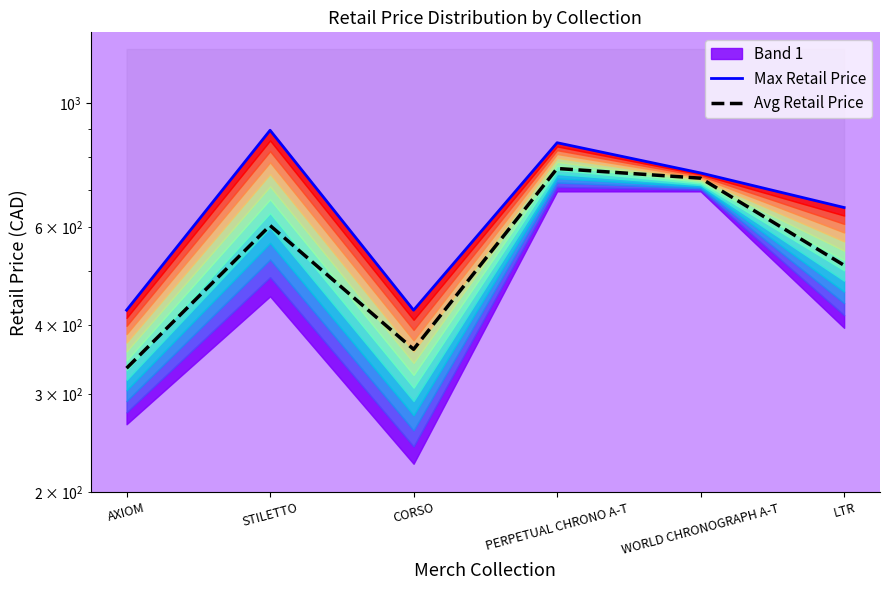

Reading left to right, extract all data points from this chart.

Max Retail Price: AXIOM=425.0	STILETTO=895.0	CORSO=425.0	PERPETUAL CHRONO A-T=850.0	WORLD CHRONOGRAPH A-T=750.0	LTR=650.0
Avg Retail Price: AXIOM=334.2	STILETTO=603.3	CORSO=361.4	PERPETUAL CHRONO A-T=764.0	WORLD CHRONOGRAPH A-T=734.0	LTR=511.7